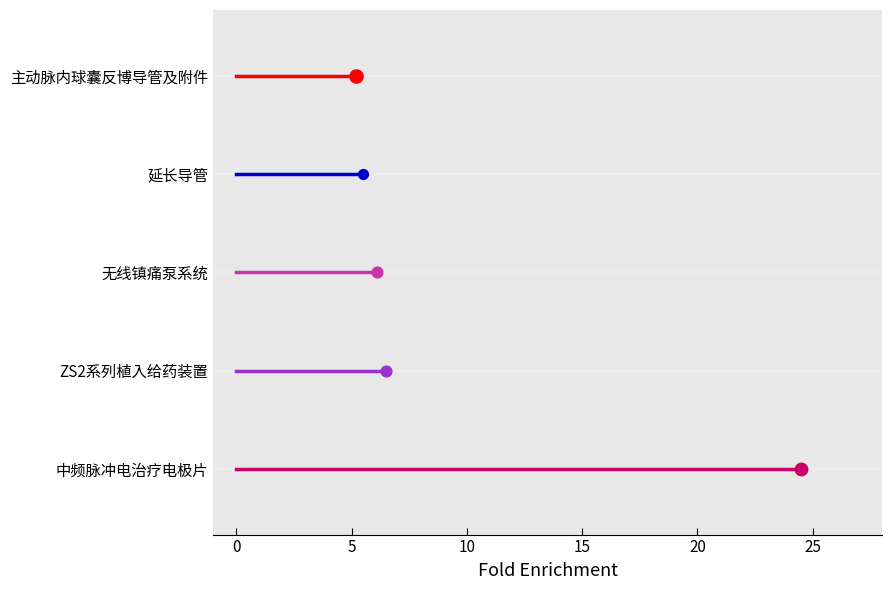

Is the value of 延长导管 at 0 greater than the value of 主动脉内球囊反博导管及附件 at 0?

No